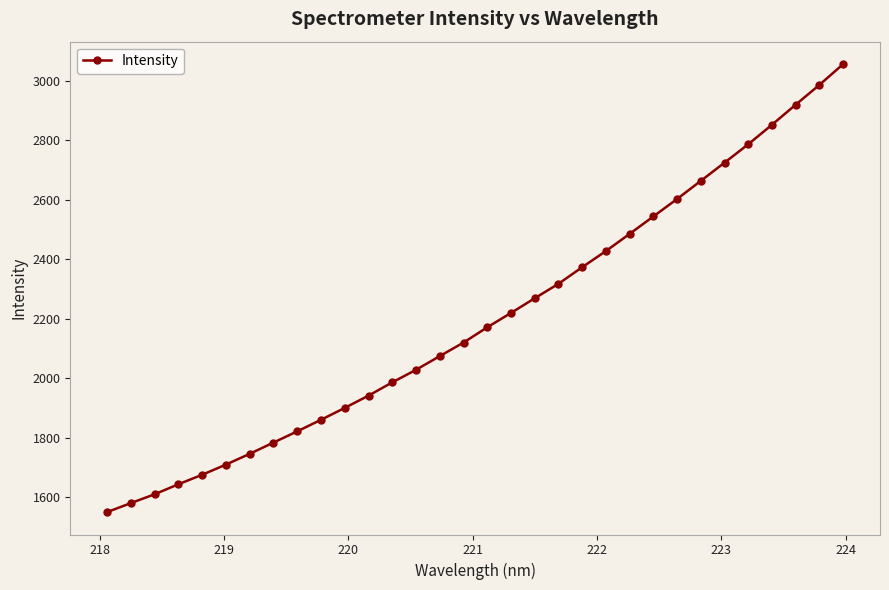

What is the value of the 7th point from the left?

1746.0